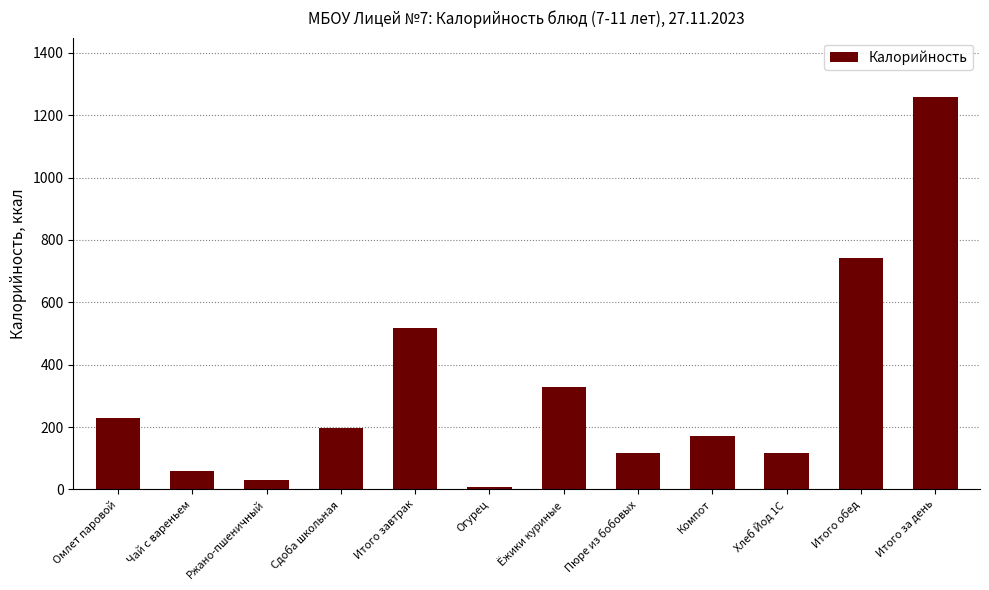

The value at Итого завтрак is 765.2. True or false?

False